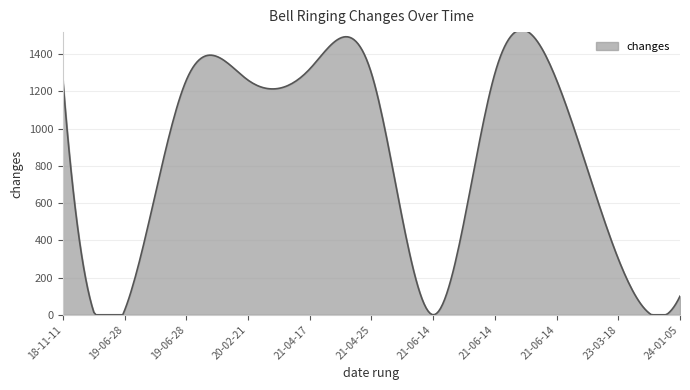

Count the number of data series in this chart.

1